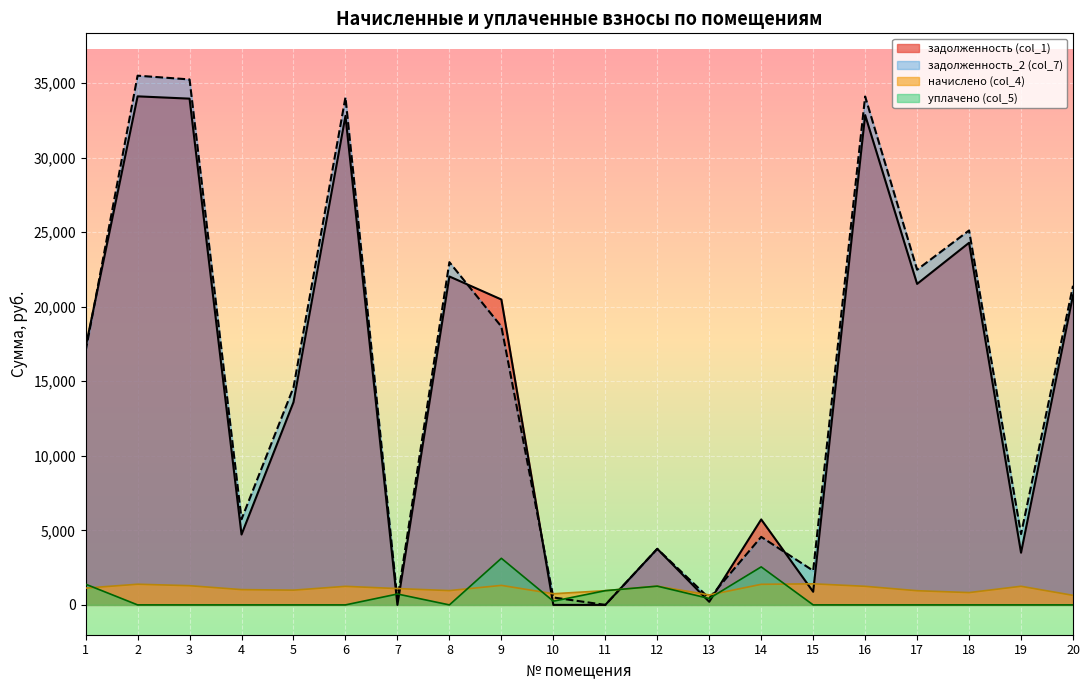

Reading left to right, what are all the values shown in this chart?

задолженность (col_1): 1=17285.1	2=34106.4	3=33952.1	4=4719.5	5=13595.7	6=32797.6	7=0.0	8=22026.0	9=20482.1	10=0.0	11=0.0	12=3759.8	13=207.7	14=5730.9	15=880.2	16=32849.9	17=21527.5	18=24285.6	19=3498.6	20=20761.3
начислено (col_4): 1=1127.5	2=1386.4	3=1288.8	4=1025.9	5=990.0	6=1245.0	7=1095.6	8=960.1	9=1308.8	10=749.0	11=954.2	12=1256.9	13=667.3	14=1380.5	15=1414.3	16=1247.0	17=952.2	18=826.7	19=1249.0	20=641.4
уплачено (col_5): 1=1390.0	2=0.0	3=0.0	4=0.0	5=0.0	6=0.0	7=730.4	8=0.0	9=3125.0	10=250.0	11=954.0	12=1258.0	13=430.1	14=2550.0	15=0.0	16=0.0	17=0.0	18=0.0	19=0.0	20=0.0
задолженность_2 (col_7): 1=17022.6	2=35492.8	3=35240.9	4=5745.4	5=14585.7	6=34042.6	7=357.0	8=22986.2	9=18665.9	10=498.2	11=0.2	12=3758.7	13=444.9	14=4561.3	15=2294.5	16=34096.9	17=22479.6	18=25112.3	19=4747.6	20=21402.8